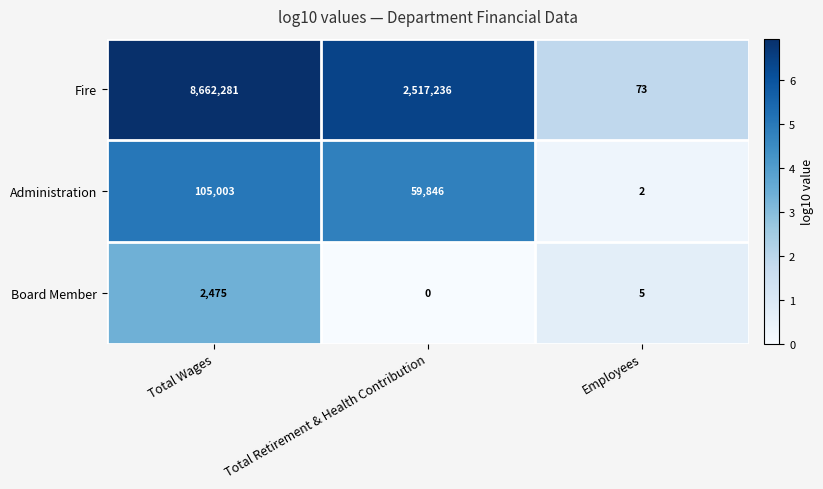

What is the sum of the Board Member values at Employees and Total Retirement & Health Contribution?

5